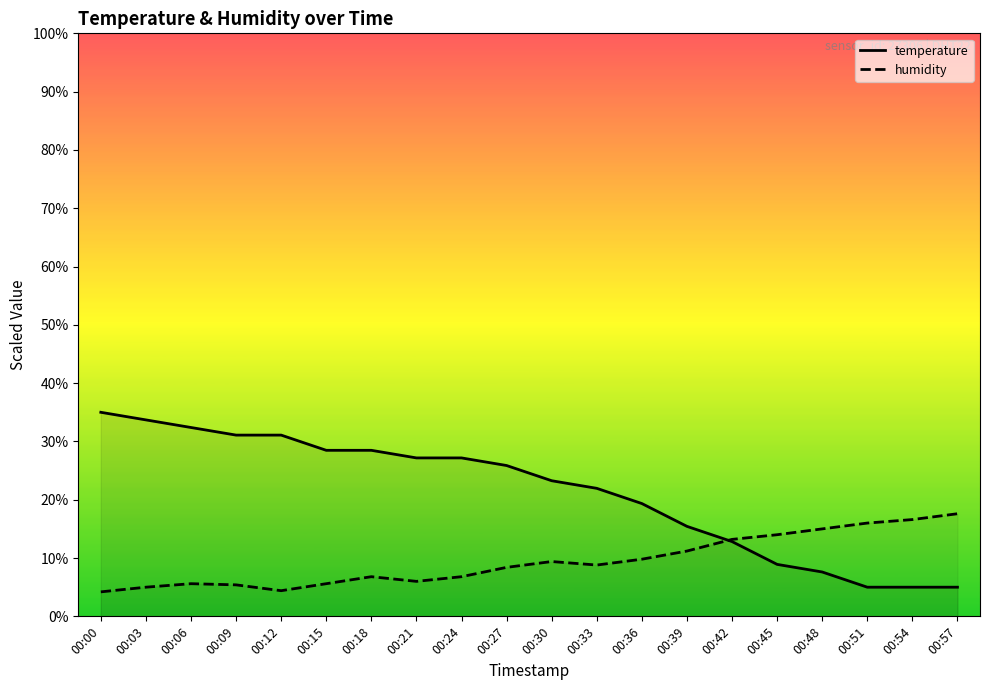

Rank the categories by temperature value from highest to lowest.

00:00, 00:03, 00:06, 00:09, 00:12, 00:15, 00:18, 00:21, 00:24, 00:27, 00:30, 00:33, 00:36, 00:39, 00:42, 00:45, 00:48, 00:51, 00:54, 00:57